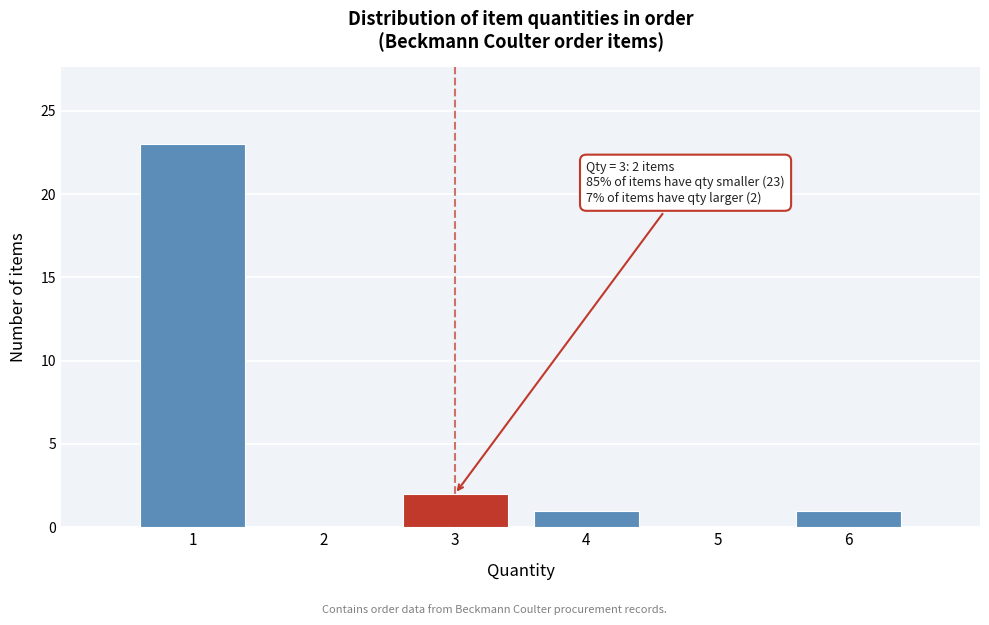

Reading right to left, transcribe all the data shown in this chart.

6=1	5=0	4=1	3=2	2=0	1=23